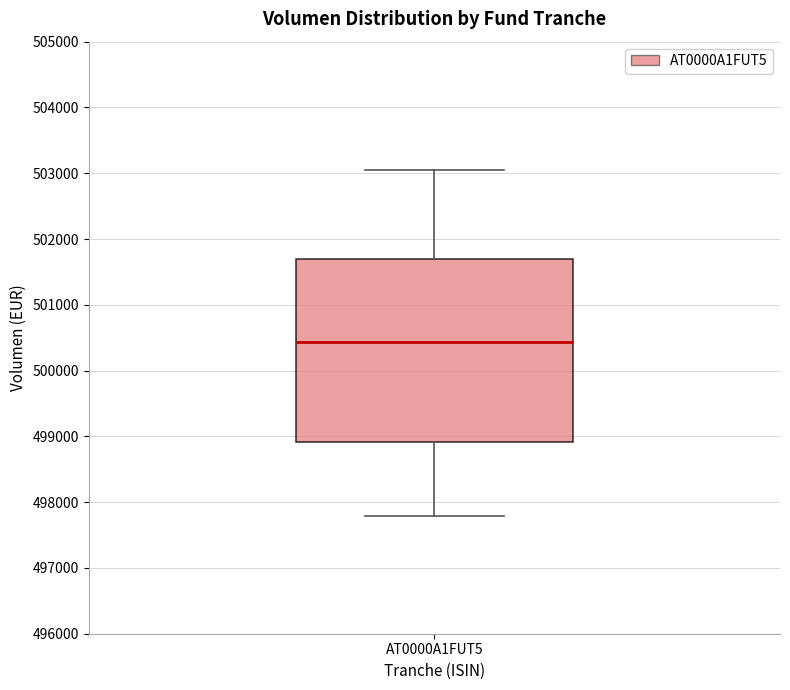

Where is the lower edge of the box for AT0000A1FUT5 on the y-axis? The values are not printed on the chart, so give them approximately, as read against the axis.

498900